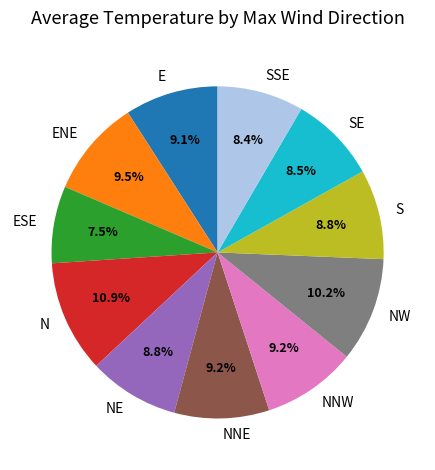

What portion of the pie excludes SE?

91.5%